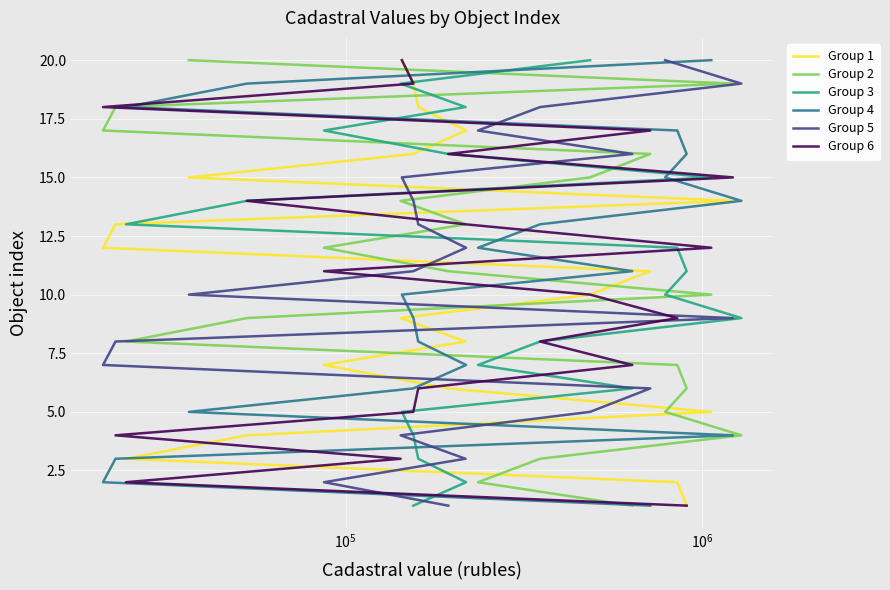

What is the greatest value displayed?

20